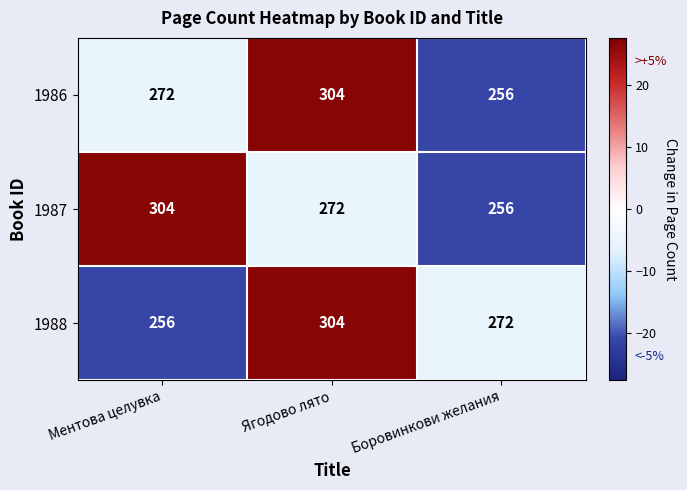

How many 1988 values are between 256 and 304?

3